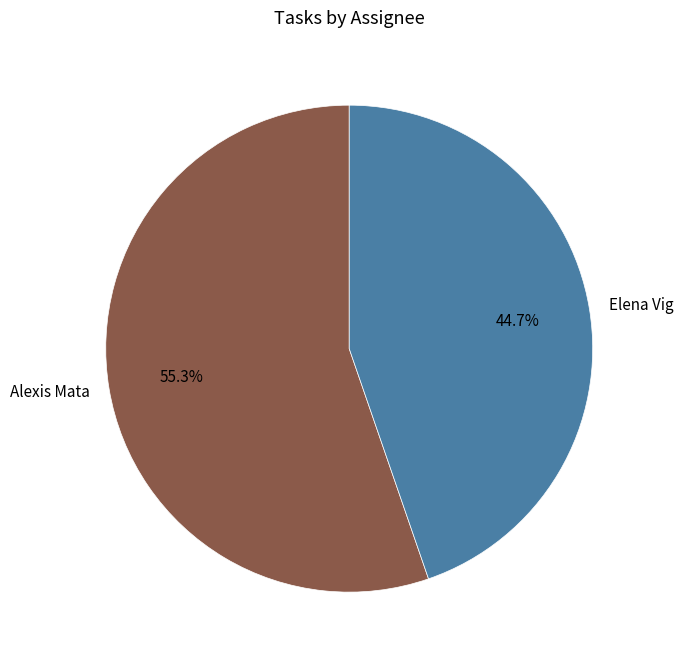

Which category has the smallest portion of the pie?

Elena Vig